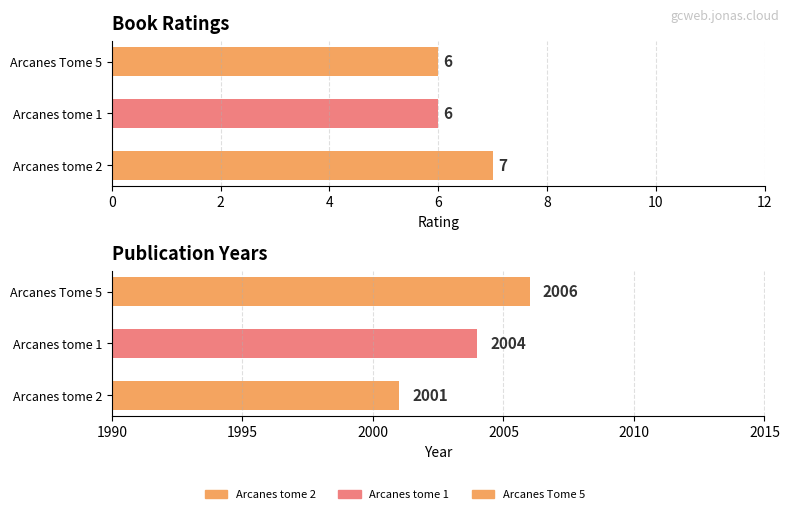

The rating series shows 6 at Arcanes Tome 5. True or false?

True